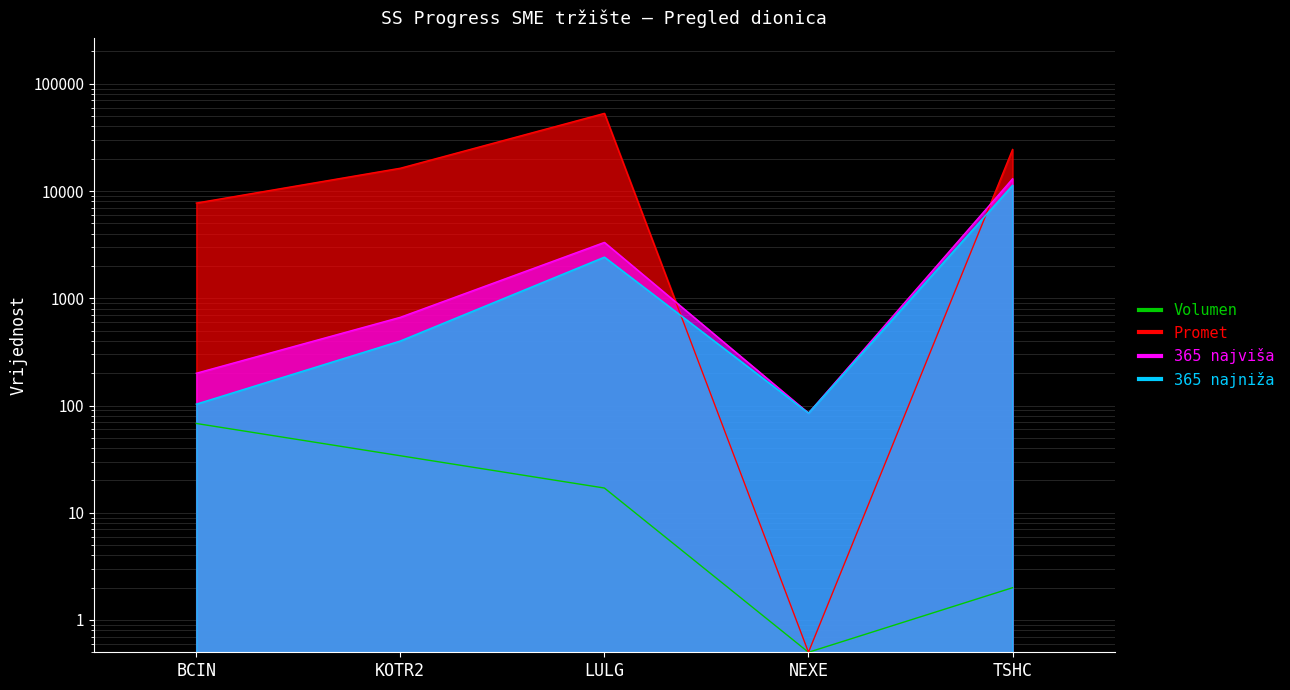

Which category has the highest value in the 365 najniža series?

TSHC